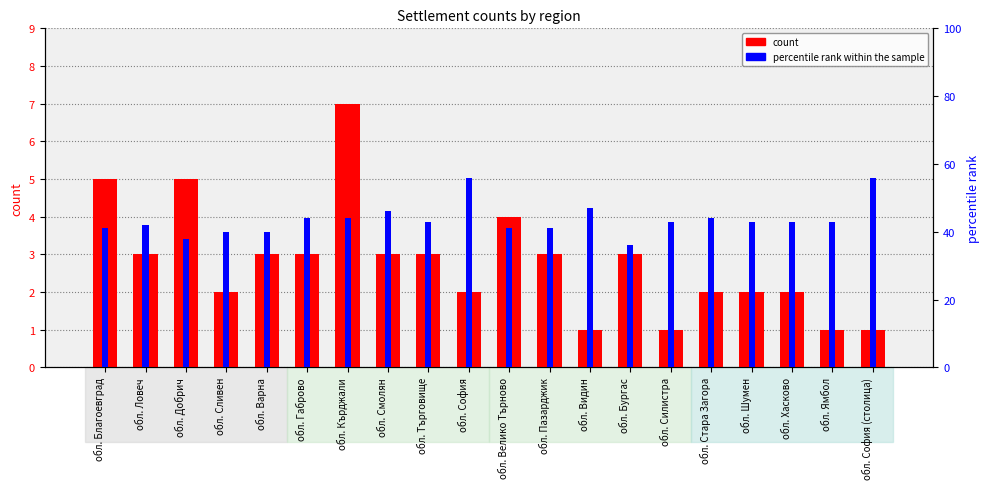

Which series changed the most between обл. Габрово and обл. Стара Загора?

count